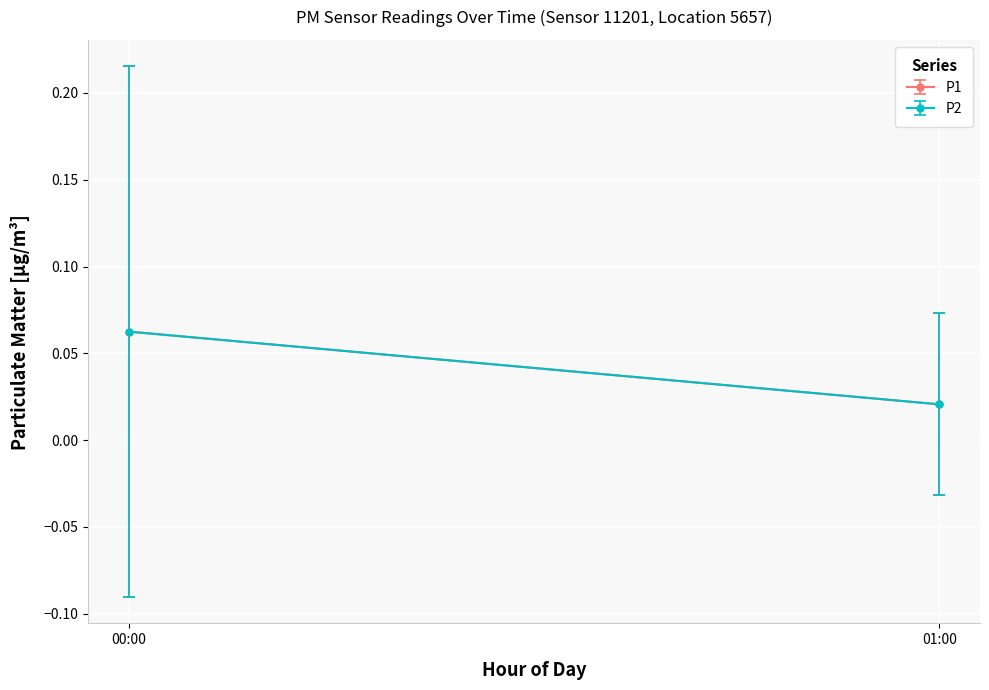

True or false: P2 and P1 cross at least once.

False